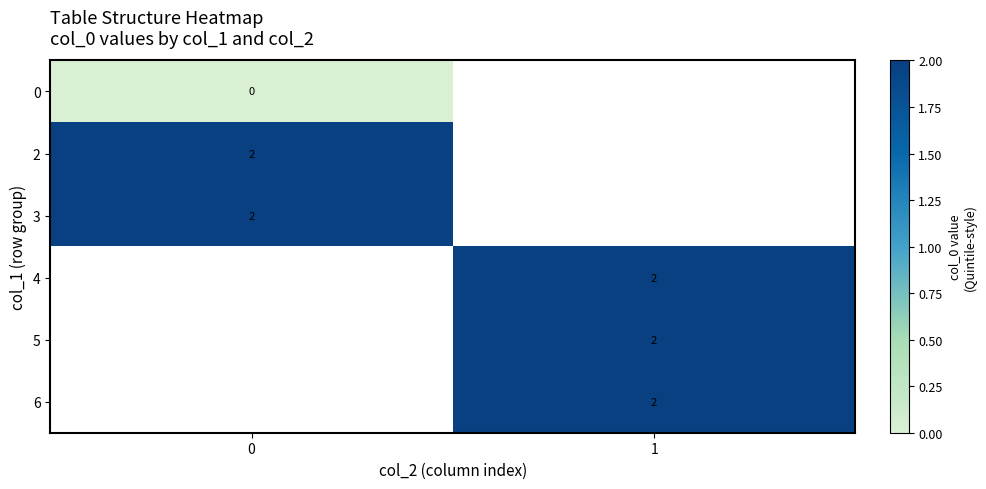

The value of 4 at 1 is 1. True or false?

False